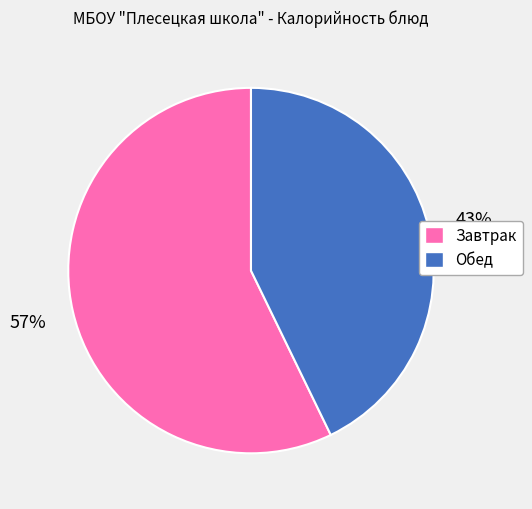

Is there any slice that represents more than half of the pie?

Yes